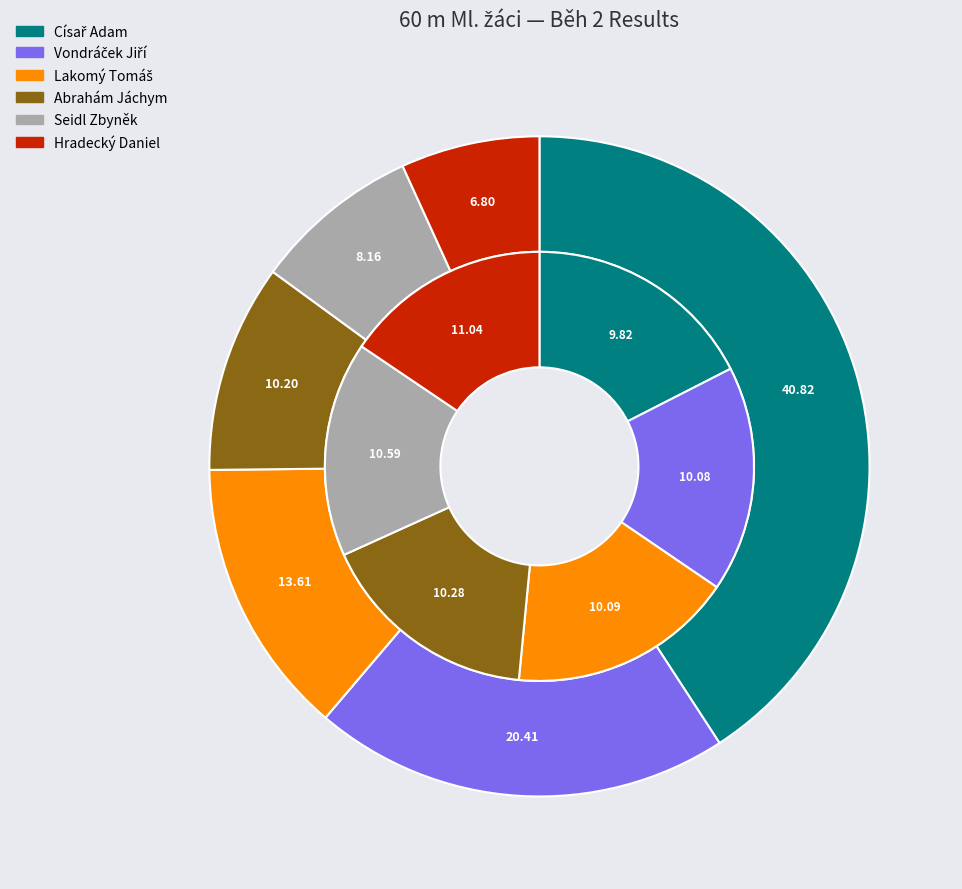

Between Abrahám Jáchym and Seidl Zbyněk, which is larger?

Seidl Zbyněk